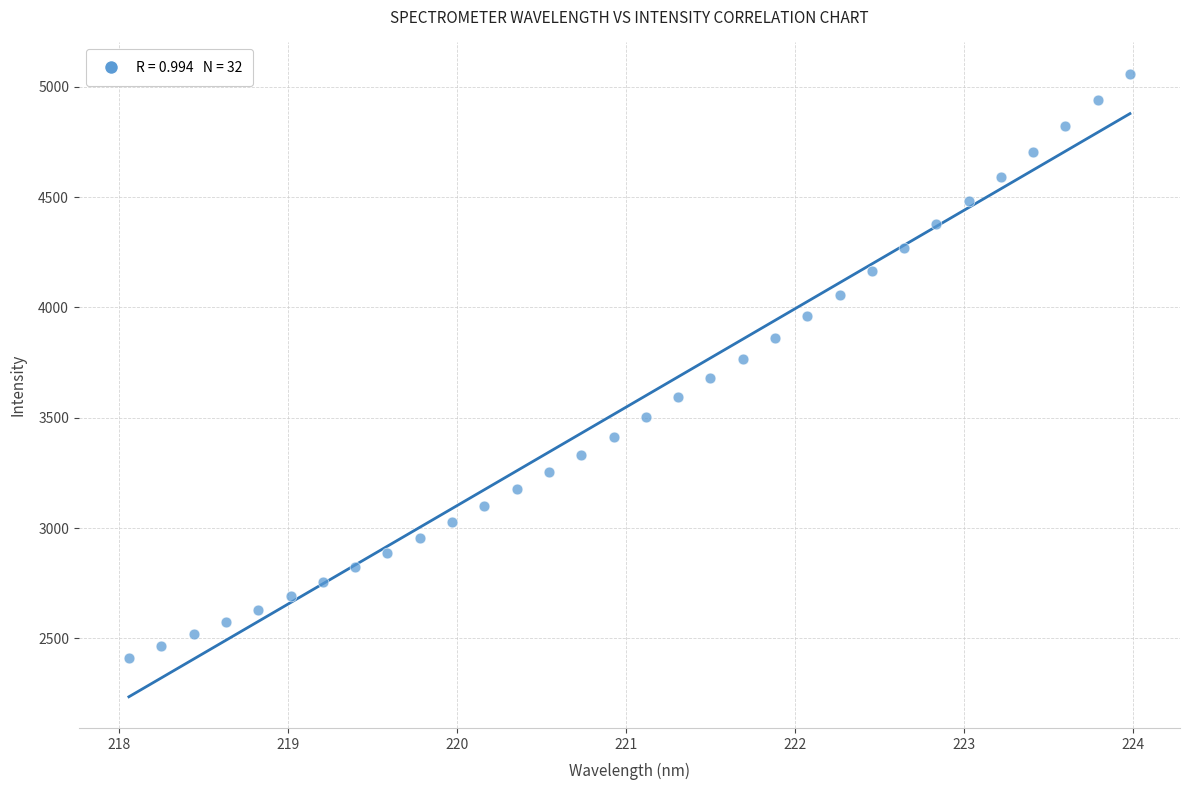

What is the range of Y values (max minus min)?

2648.5